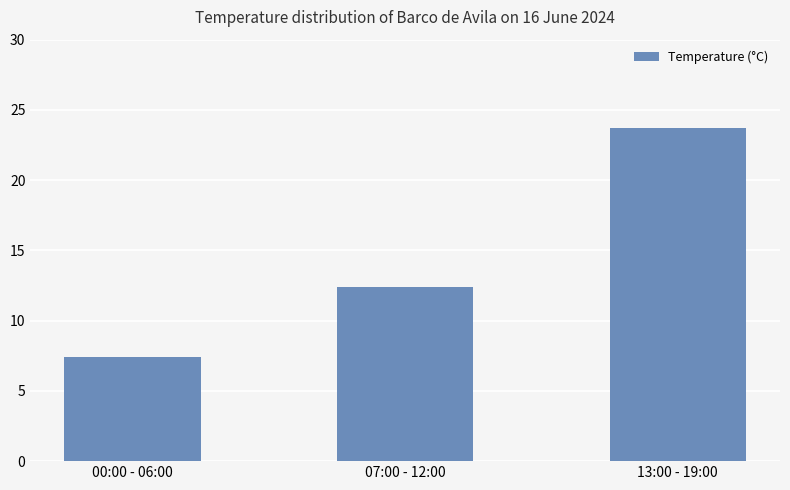

How many values are below 12?

1